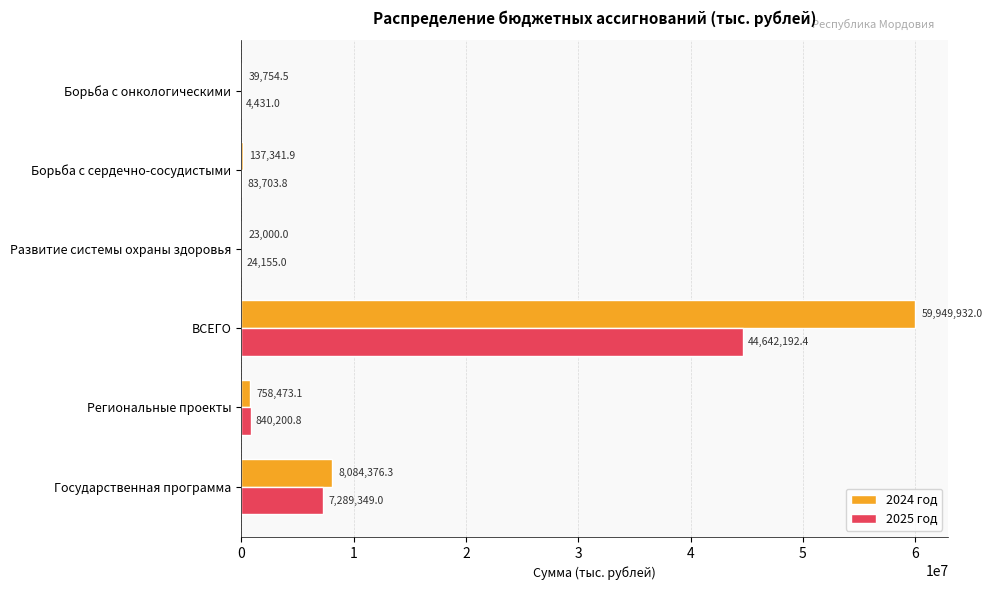

At which category is the sum across all series the highest?

ВСЕГО